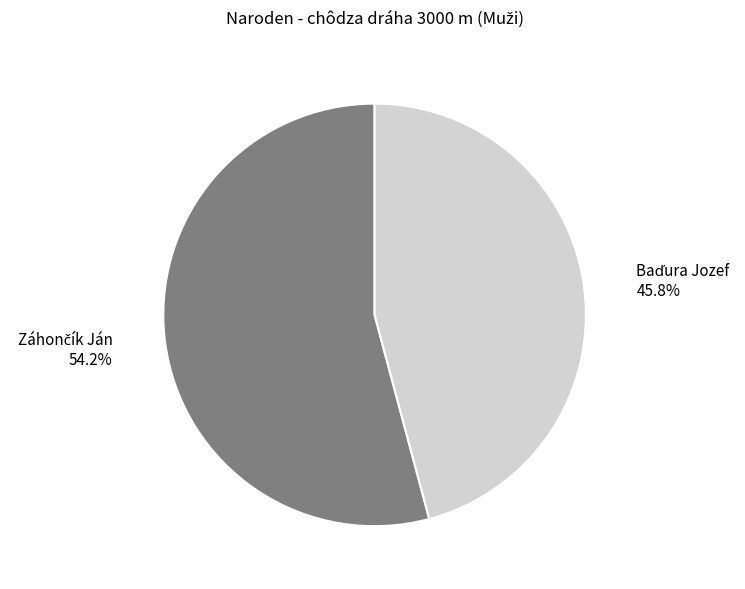

To the nearest percent, what is the average slice percentage?

50%